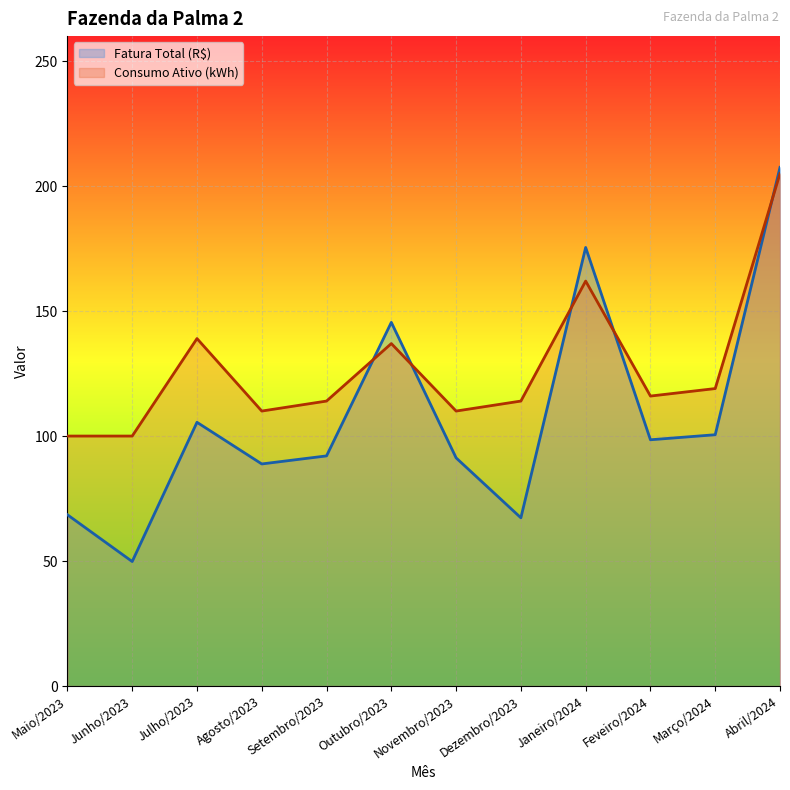

Between Julho/2023 and Março/2024, which is larger?

Julho/2023